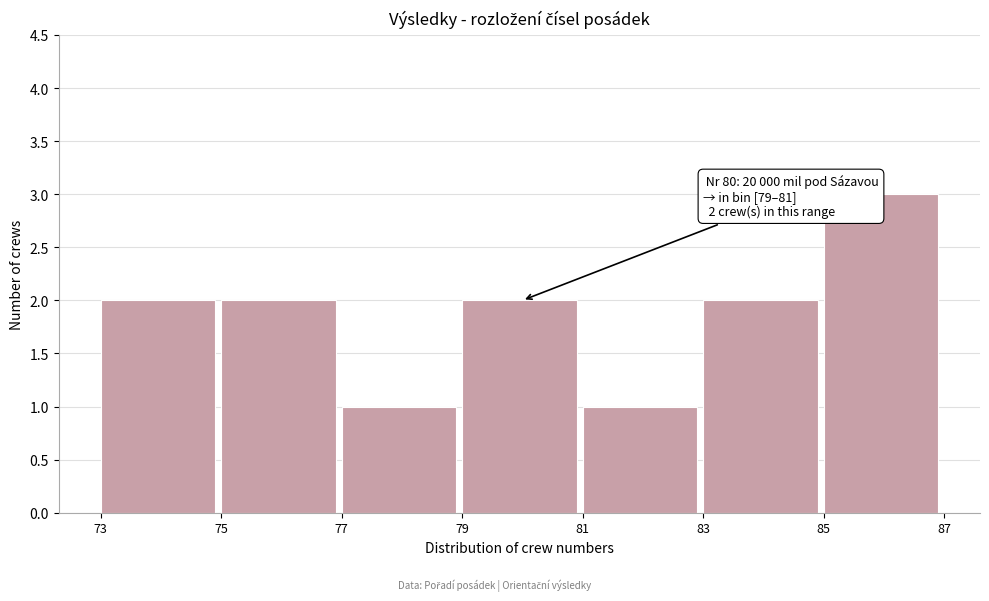

Which range on the x-axis has the tallest bar?

85 to 87